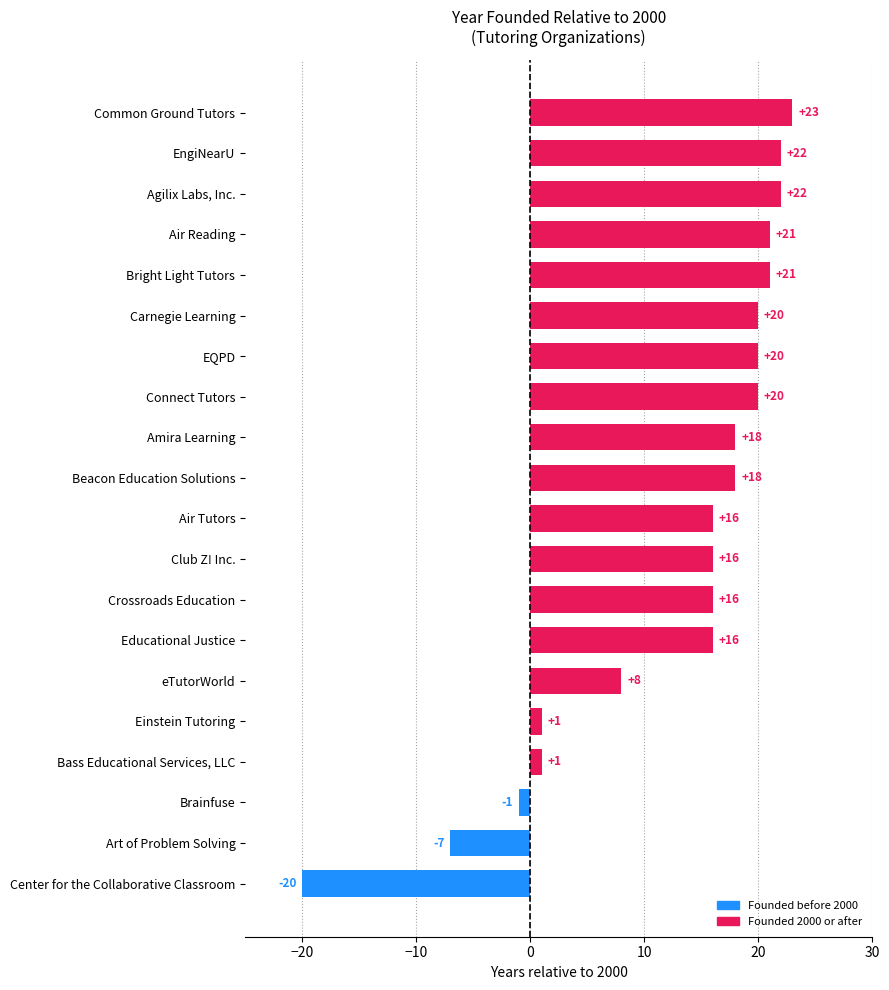

What is the average value?

13